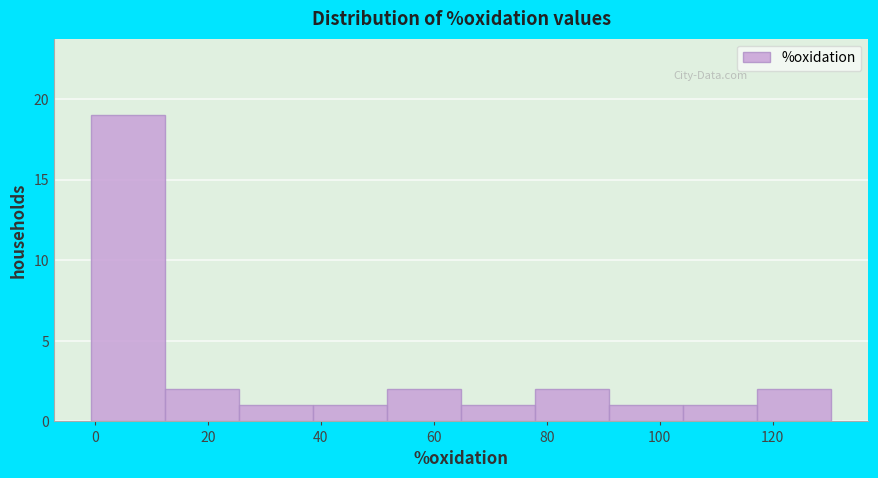

Reading left to right, list every bar in this chart as the range it spans on the x-axis followed by its height. Neither the bar edges nor the heights are printed on the chart, so give them approximately, as read against the axes.

0 to 12: 19
12 to 26: 2
26 to 38: 1
38 to 52: 1
52 to 64: 2
64 to 78: 1
78 to 92: 2
92 to 104: 1
104 to 118: 1
118 to 130: 2